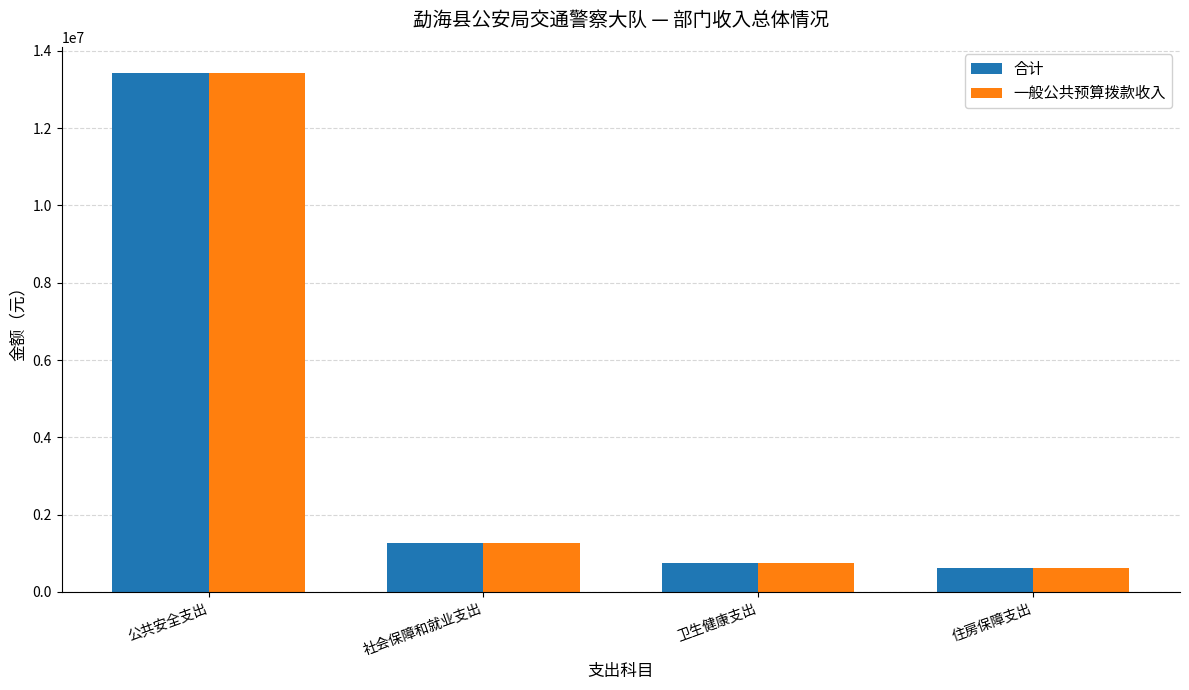

What is the difference between the second highest and minimum values in the 一般公共预算拨款收入 series?

645073.2